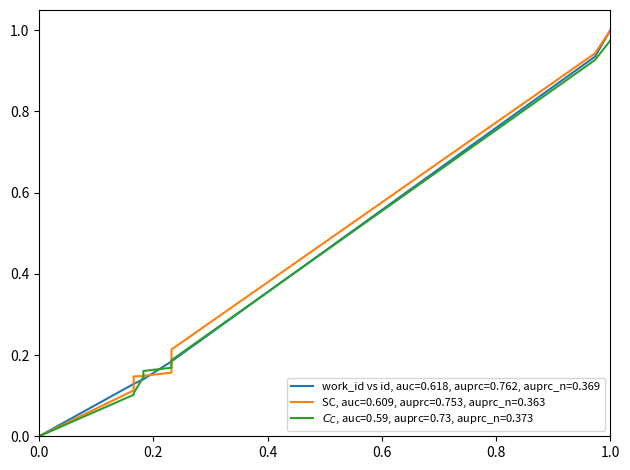

At how many categories does at least one series exceed 0?

9